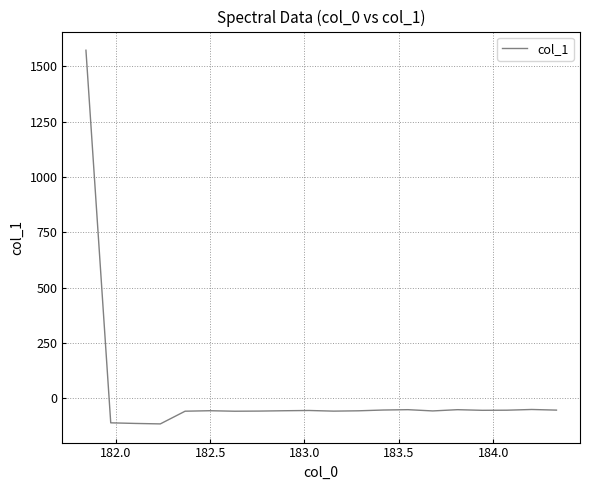

What is the maximum value shown in the chart?

1572.1